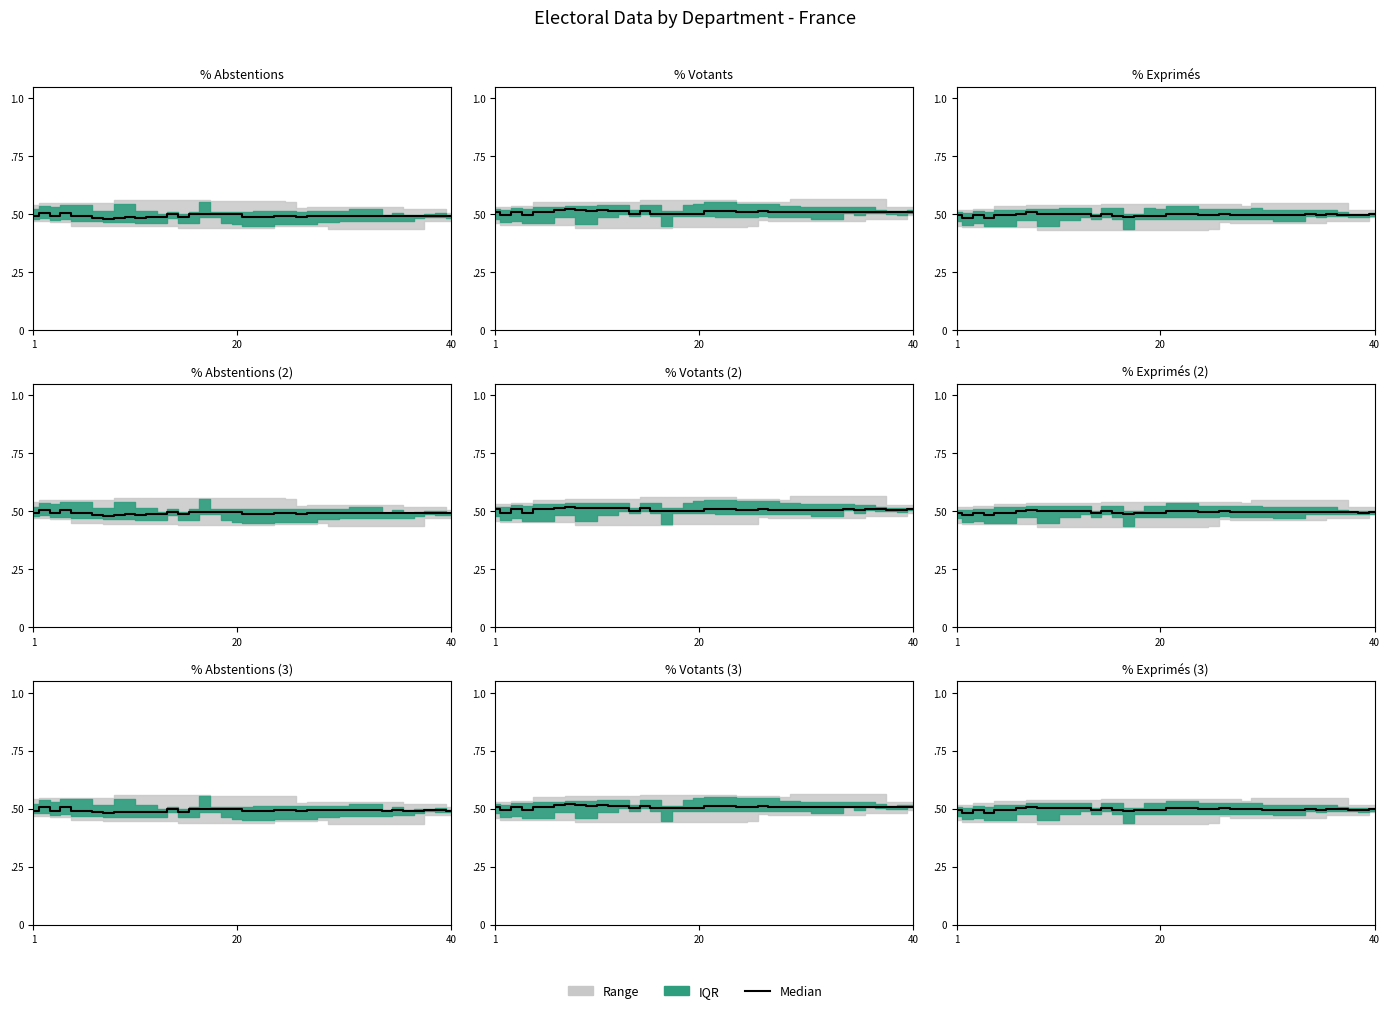

How many values are between 0 and 1?

40